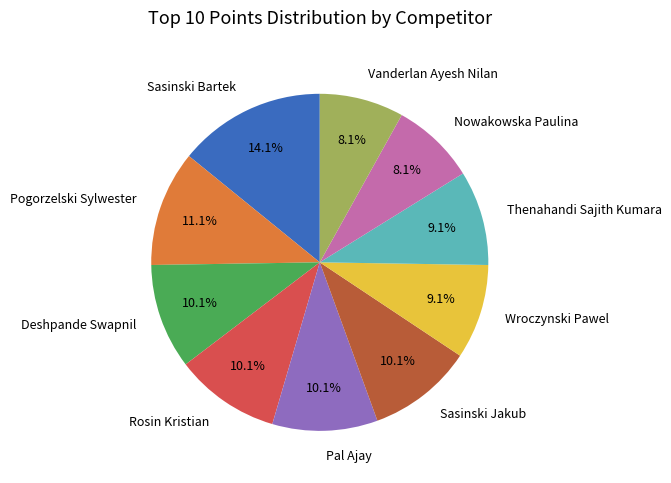

Which slice is the largest?

Sasinski Bartek